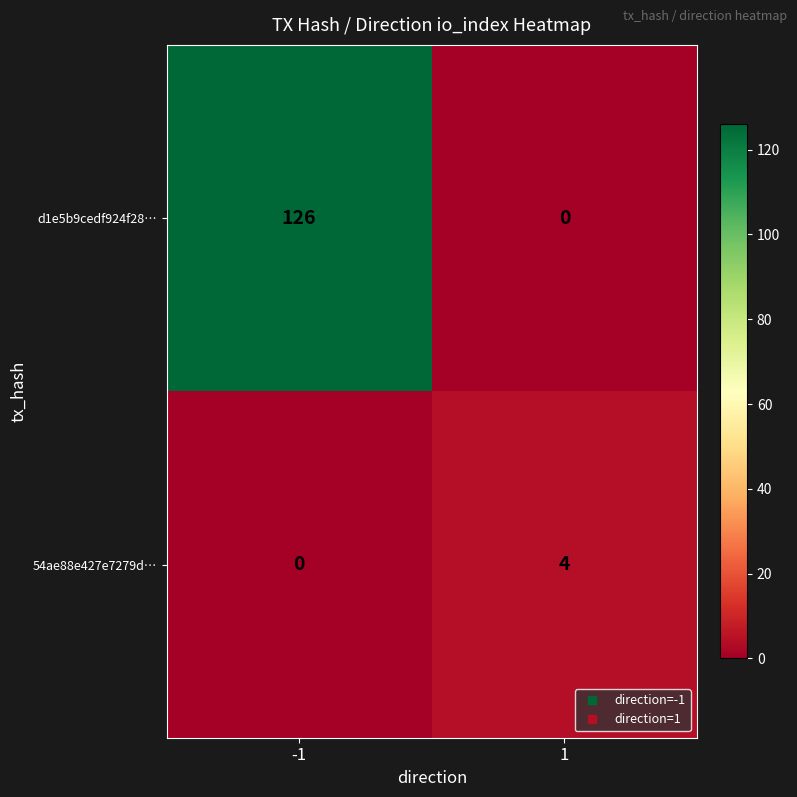

What is the greatest value displayed?

126